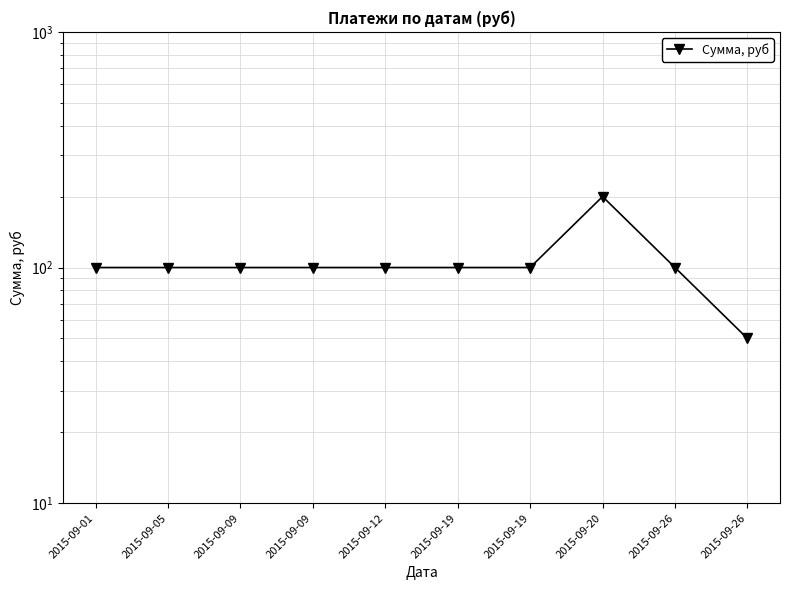

Where is the first local maximum?

2015-09-20